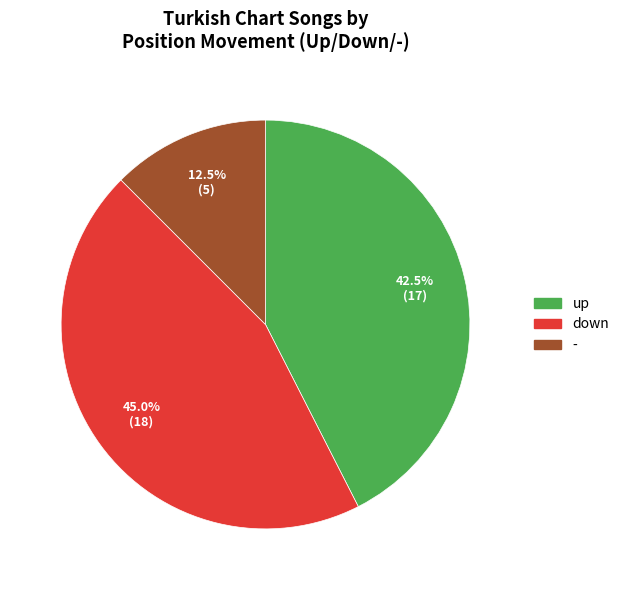

Which category has the smallest portion of the pie?

-